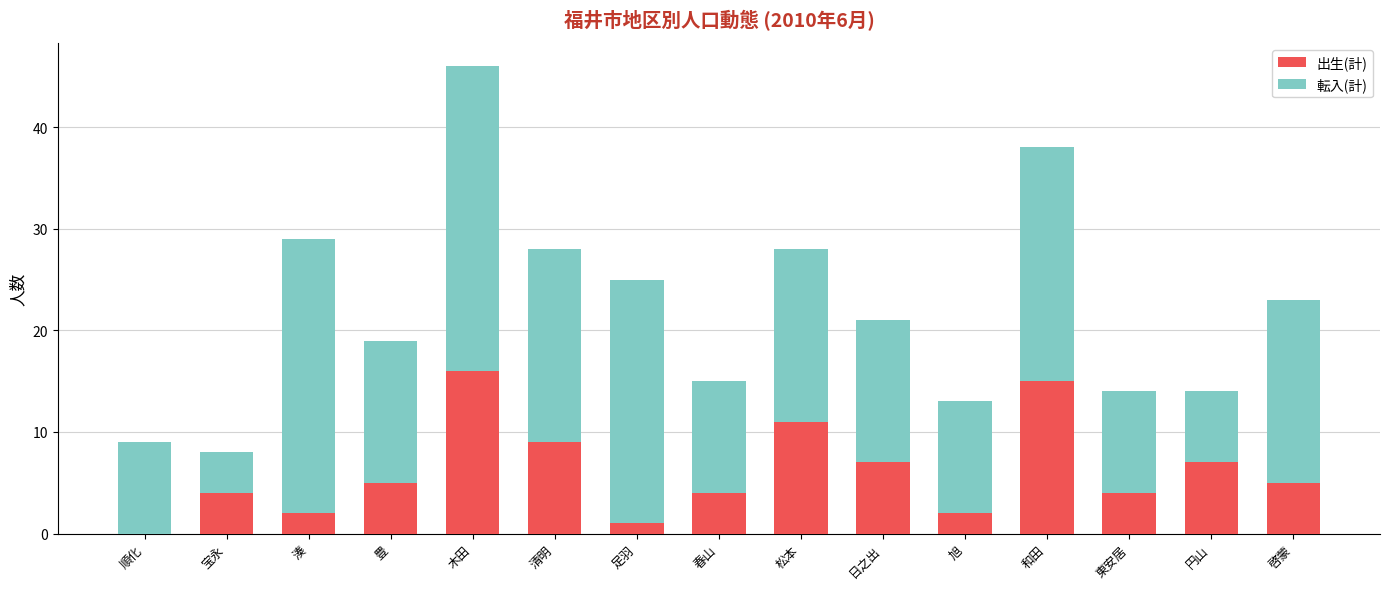

Reading right to left, list the values for the 出生(計) series.

啓蒙=5	円山=7	東安居=4	和田=15	旭=2	日之出=7	松本=11	春山=4	足羽=1	清明=9	木田=16	豊=5	湊=2	宝永=4	順化=0